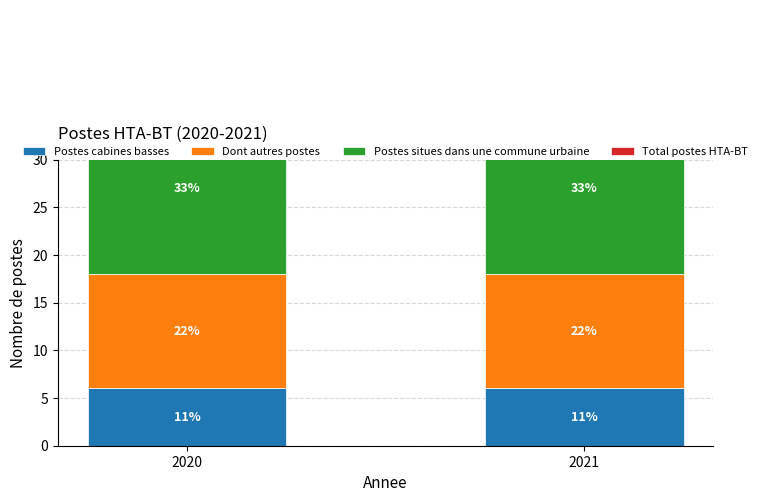

What is the value of the Postes cabines basses bar at the 1st from the left?

6